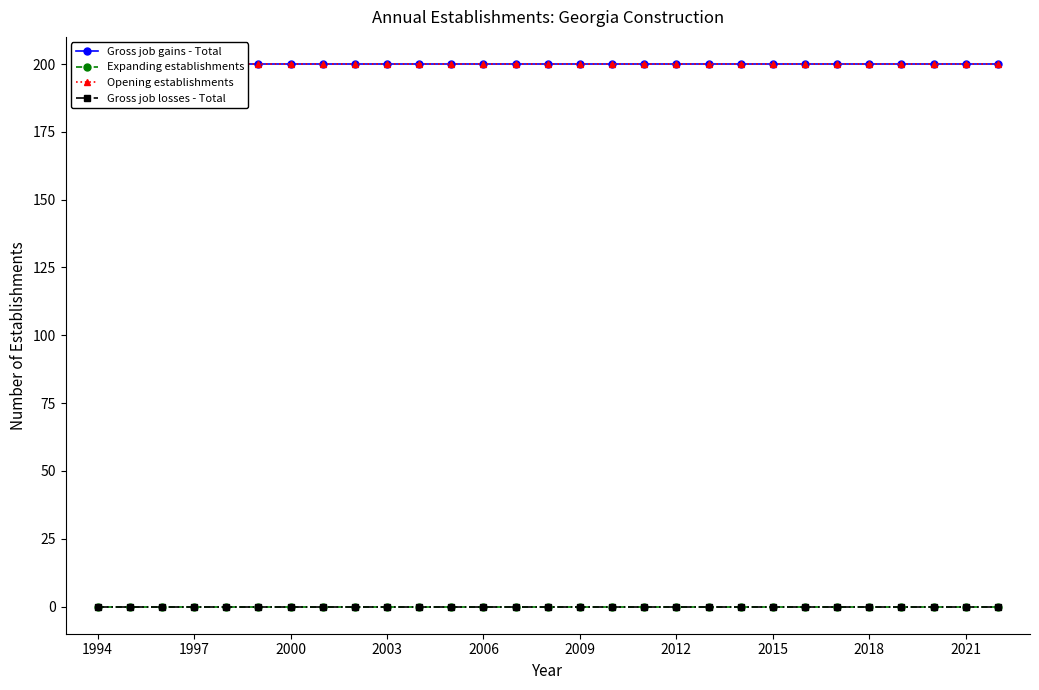

What is the difference between the highest and lowest values at 2000?

200